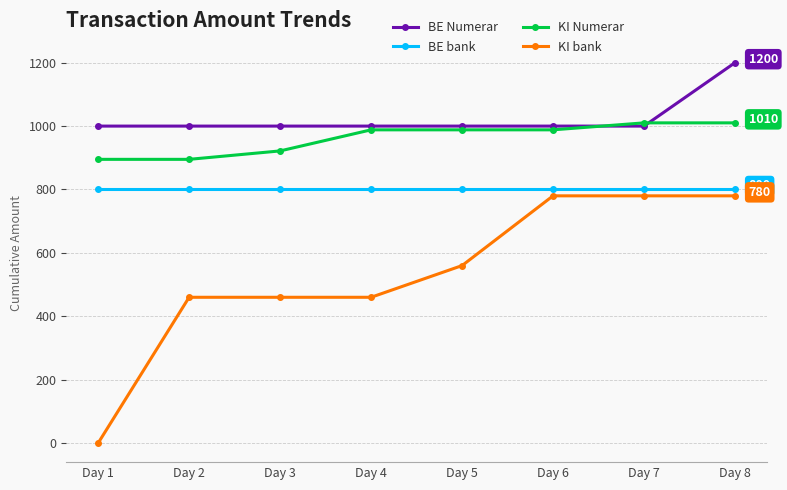

What is the spread (max minus min) of values at Day 1?

1000.0